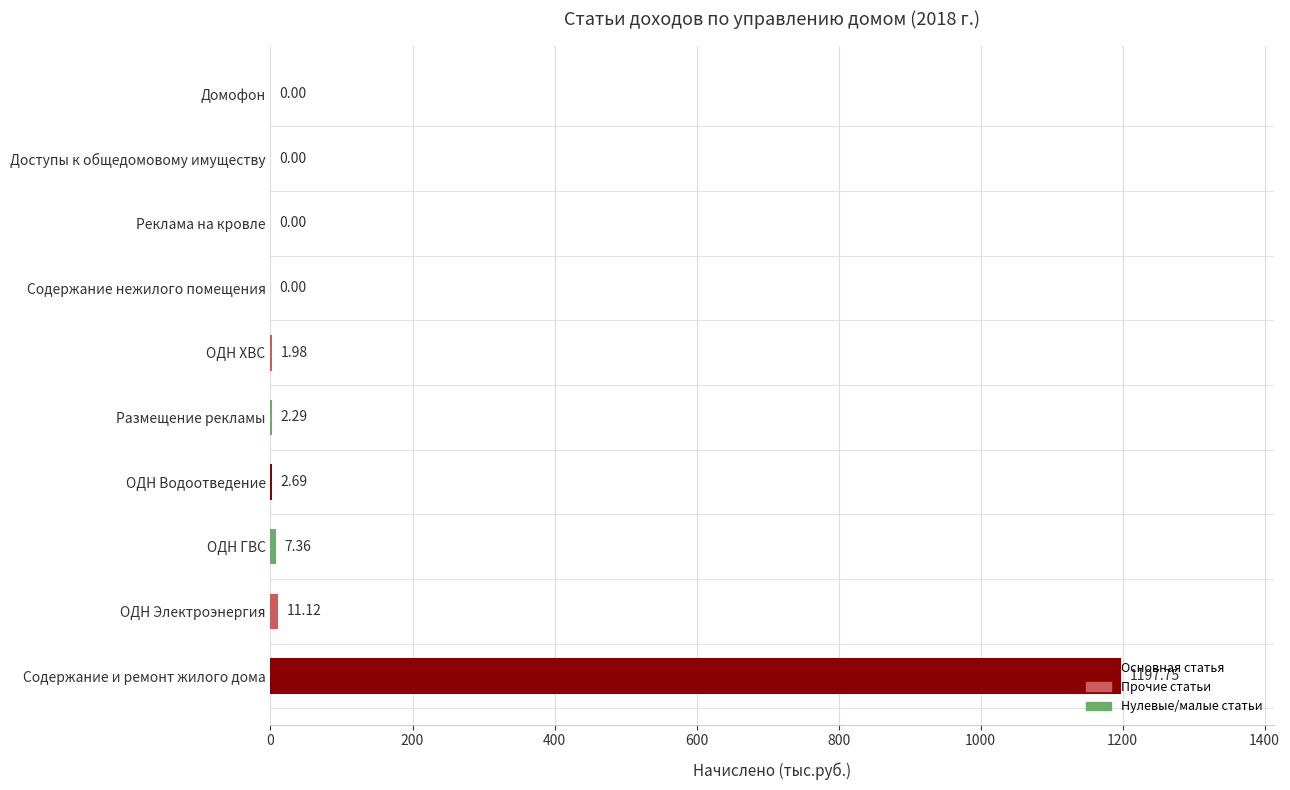

Which has a higher value, Содержание нежилого помещения or ОДН ГВС?

ОДН ГВС